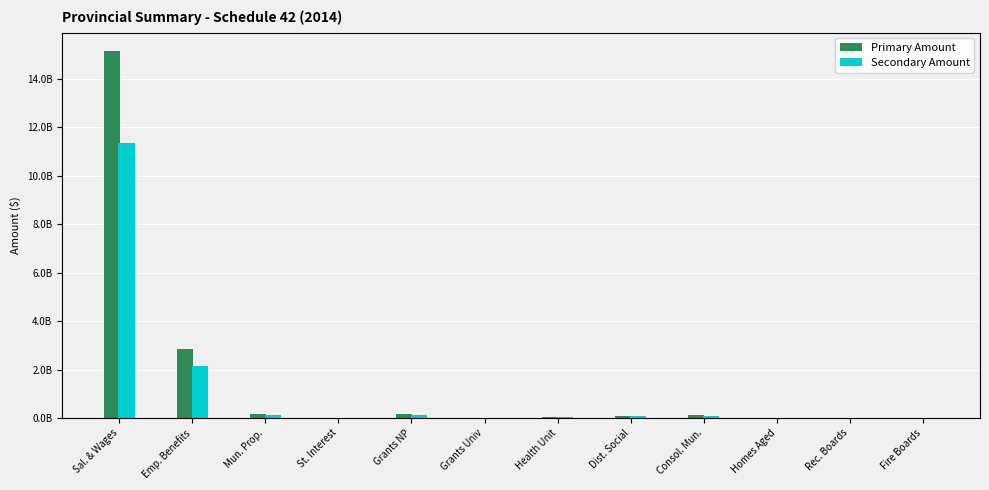

Which has a higher value, Grants NP or Grants Univ?

Grants NP